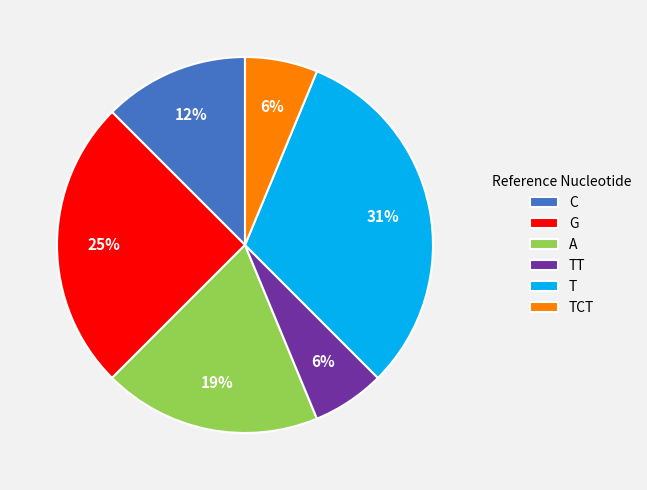

Do TT and TCT together represent more than half of the pie?

No